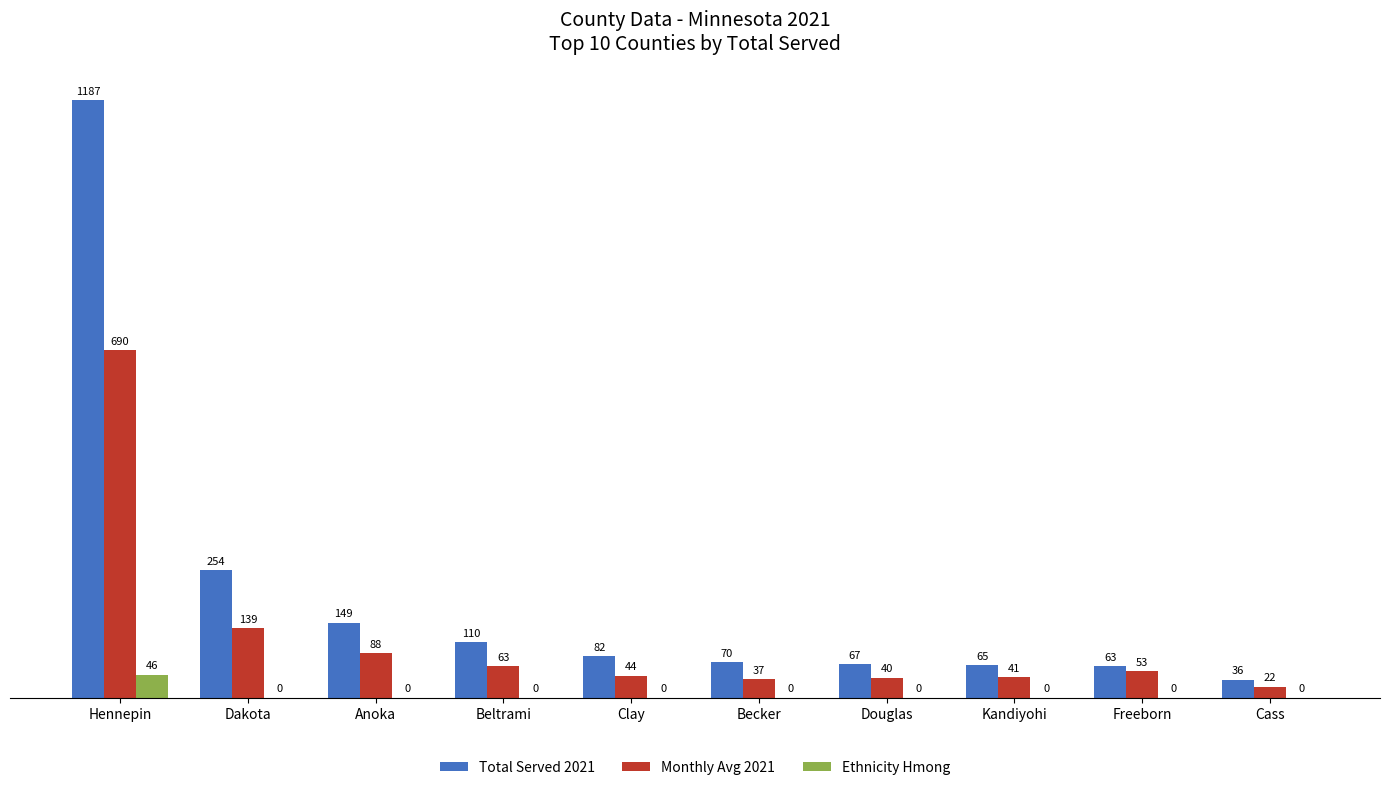

Which series has the largest range (max minus min)?

Total Served 2021